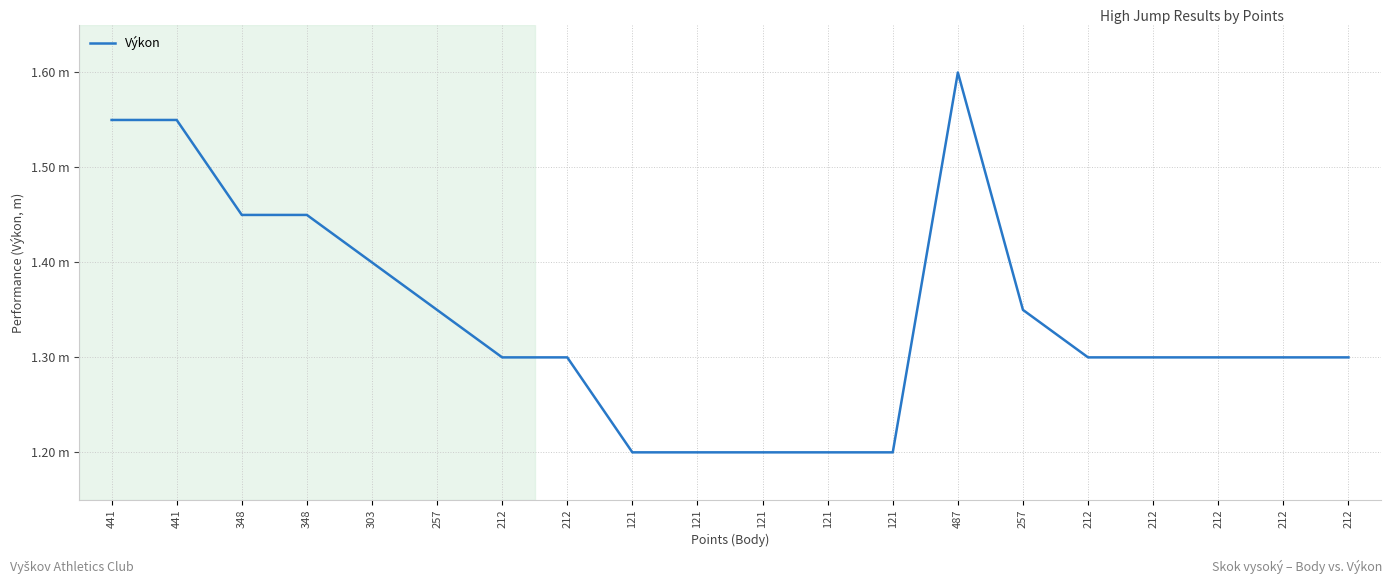

Does the chart display data point markers on the line(s)?

No